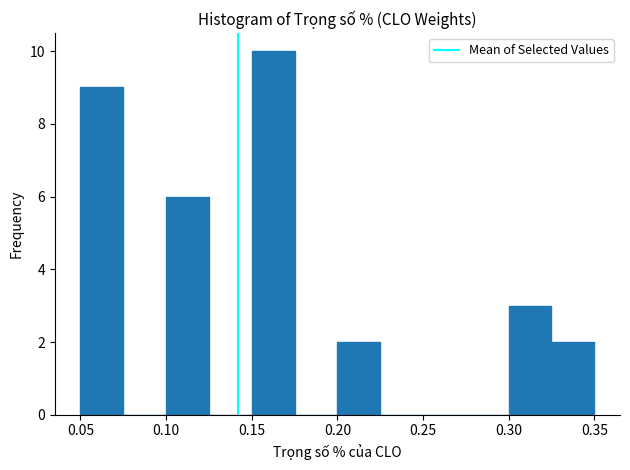

Reading left to right, list every bar in this chart as the range it spans on the x-axis followed by its height. The values are not printed on the chart, so give them approximately, as read against the axis.

0.050 to 0.075: 9
0.075 to 0.100: 0
0.100 to 0.125: 6
0.125 to 0.150: 0
0.150 to 0.175: 10
0.175 to 0.200: 0
0.200 to 0.225: 2
0.225 to 0.250: 0
0.250 to 0.275: 0
0.275 to 0.300: 0
0.300 to 0.325: 3
0.325 to 0.350: 2